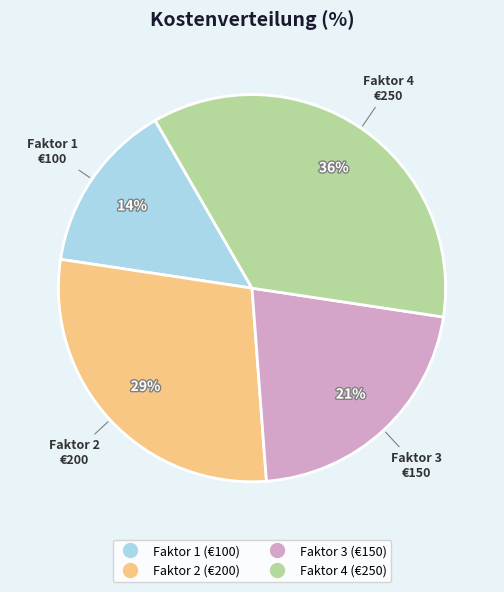

Is the sum of Faktor 3 and Faktor 4 greater than half?

Yes